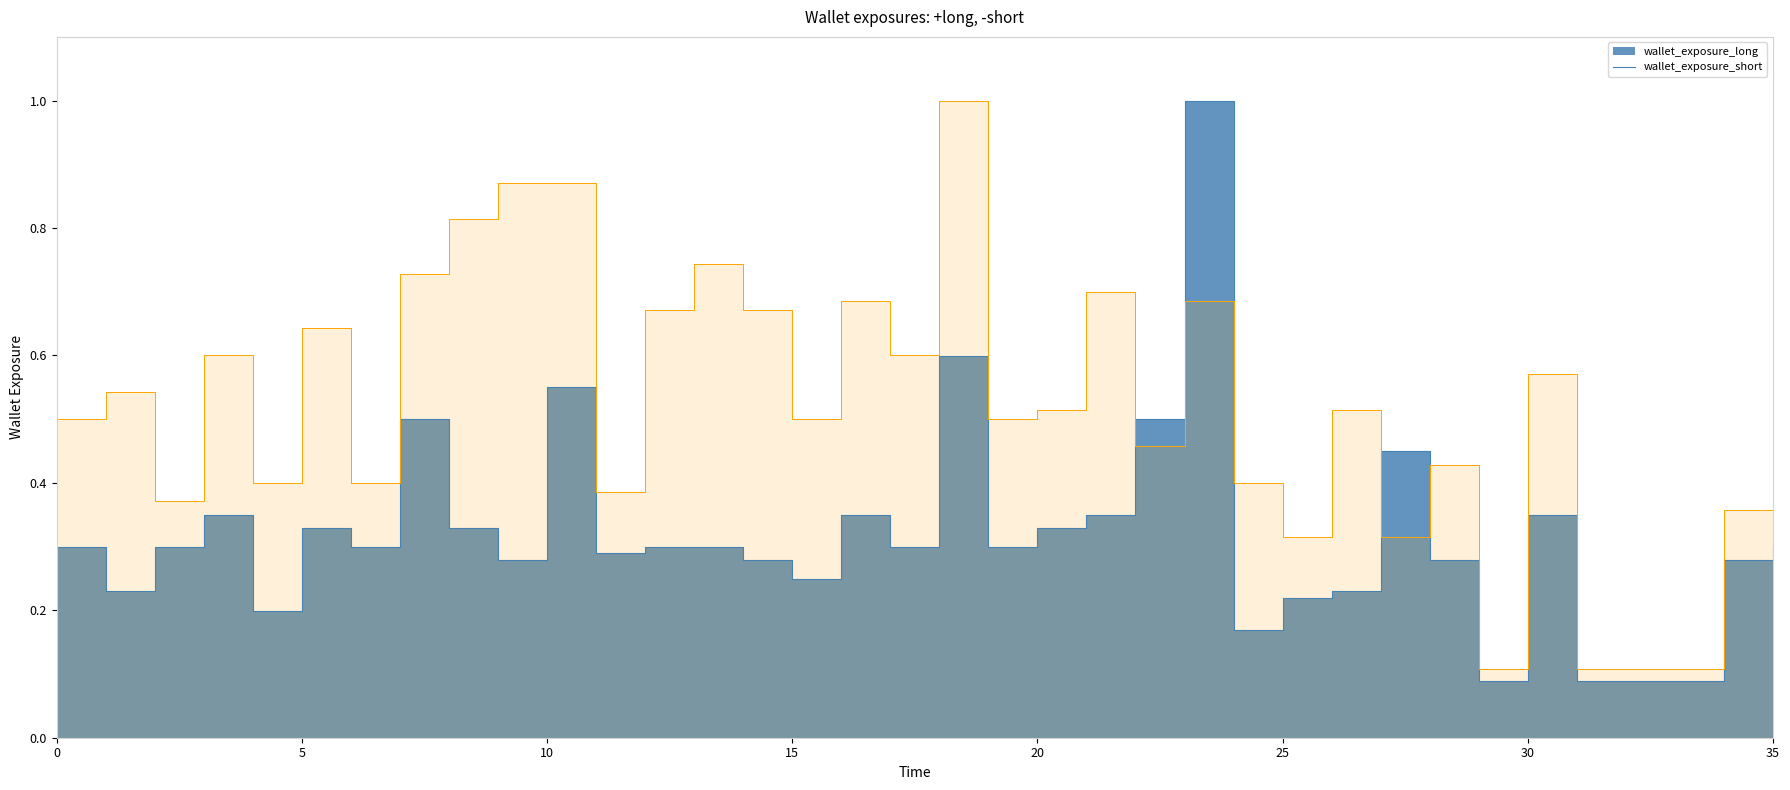

Which series ends up on top after the final intersection of wallet_exposure_short and wallet_exposure_long?

wallet_exposure_short